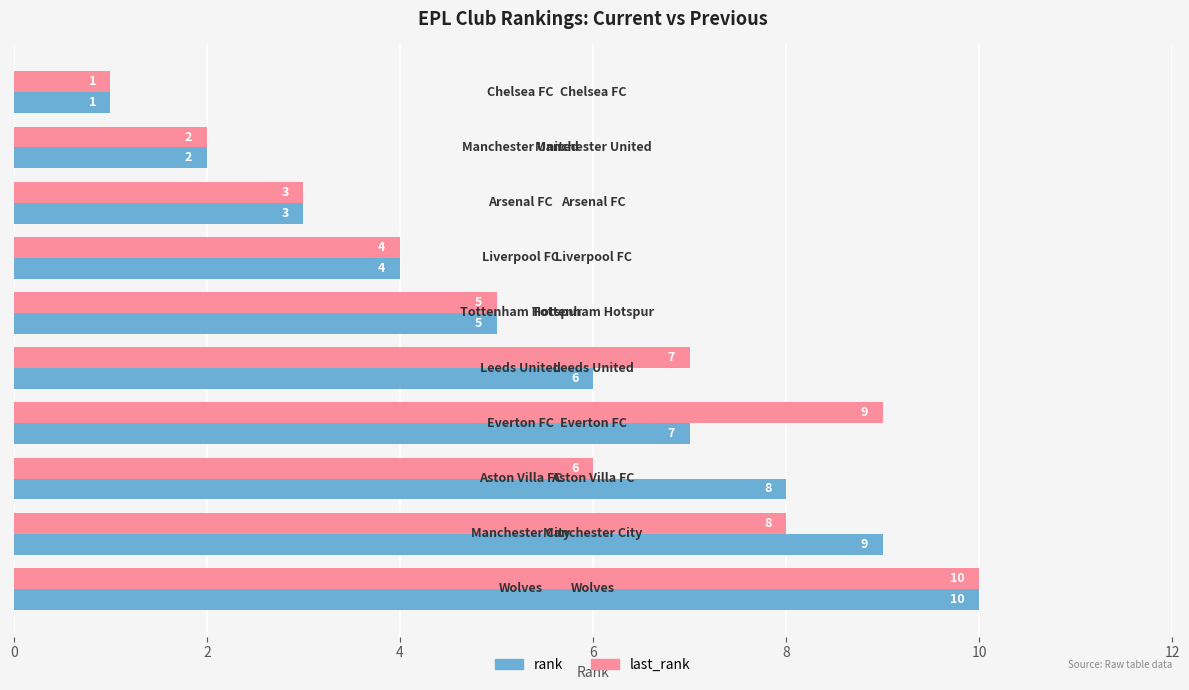

What is the maximum value for rank?

10